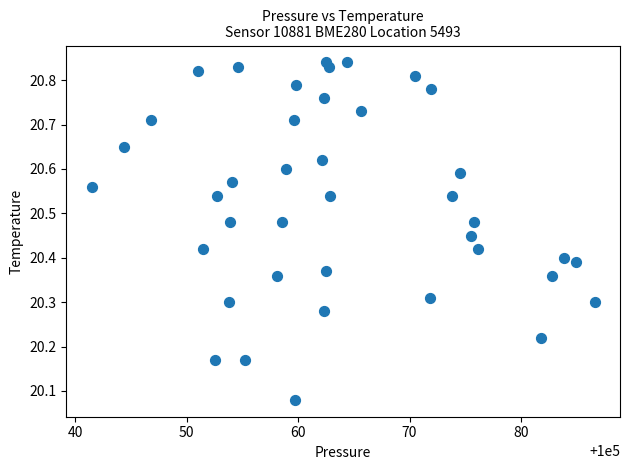

What is the range of Y values (max minus min)?

0.8